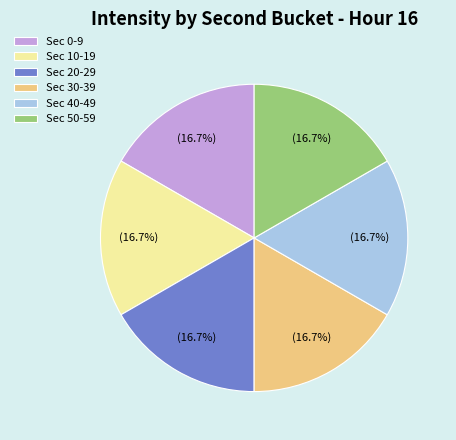

Is there any slice that represents more than half of the pie?

No